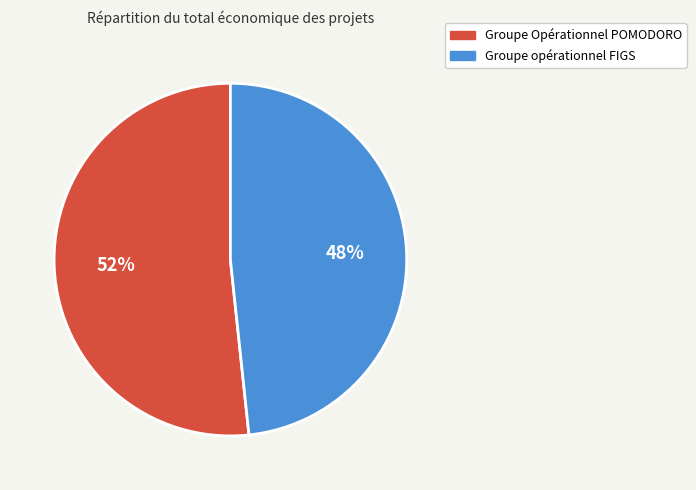

To the nearest percent, what is the combined percentage of Groupe Opérationnel POMODORO and Groupe opérationnel FIGS?

100%